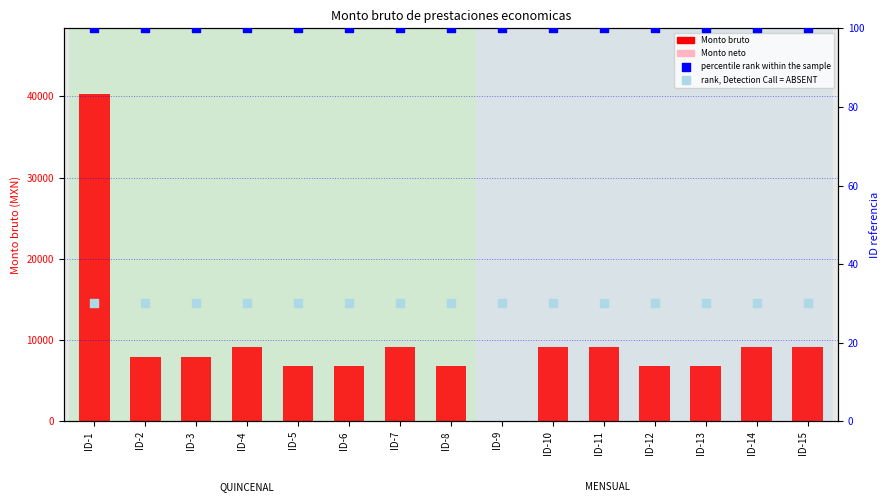

Which series has the largest total across all categories?

Monto bruto